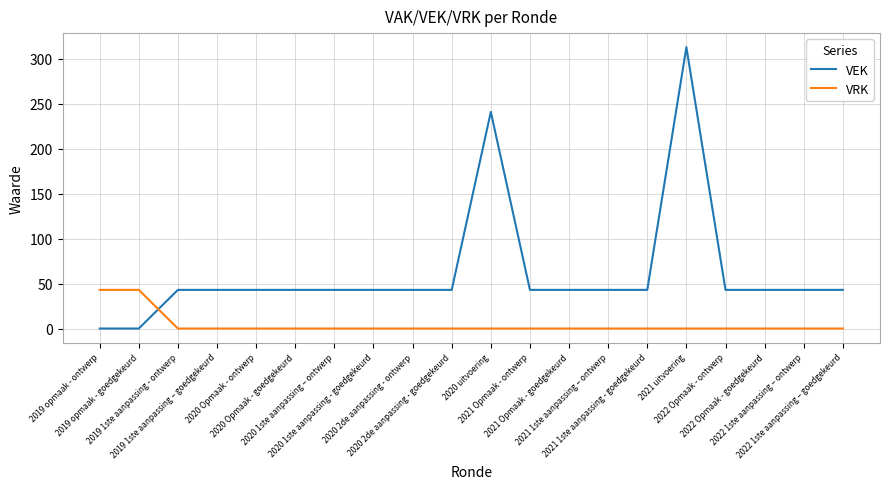

Rank the series by their average value, from highest to lowest.

VEK, VRK